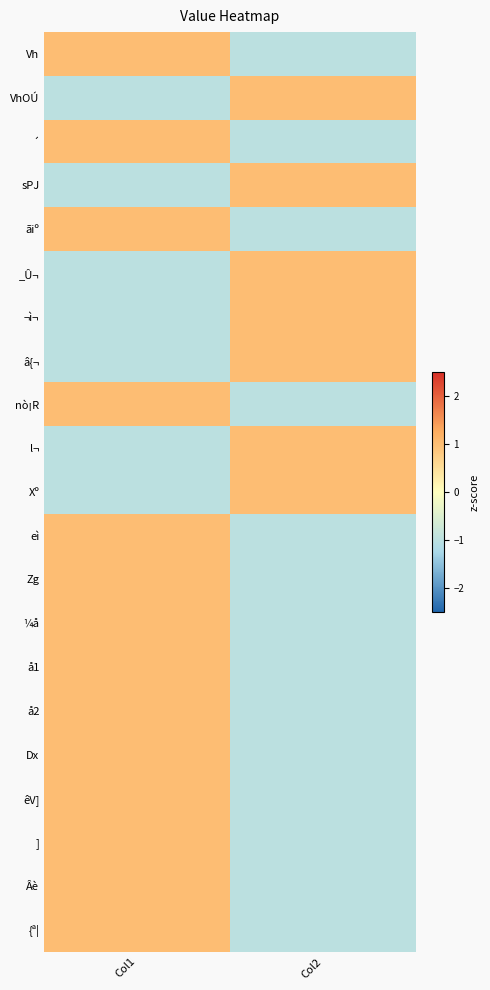

What is the spread (max minus min) of values at Col2?

2